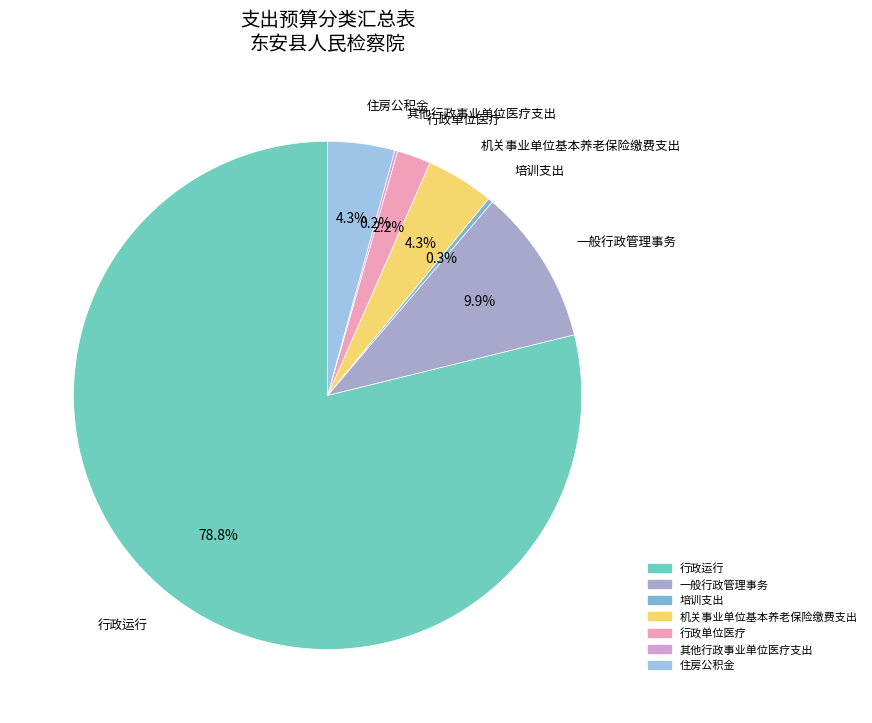

Which slice represents more than half of the pie?

行政运行